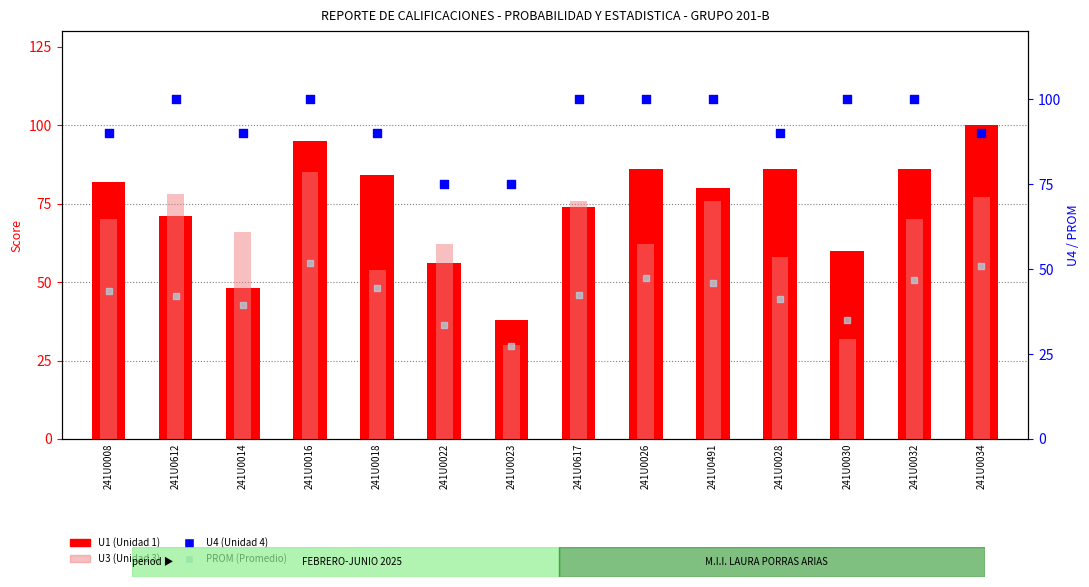

At how many categories does at least one series exceed 41?

14